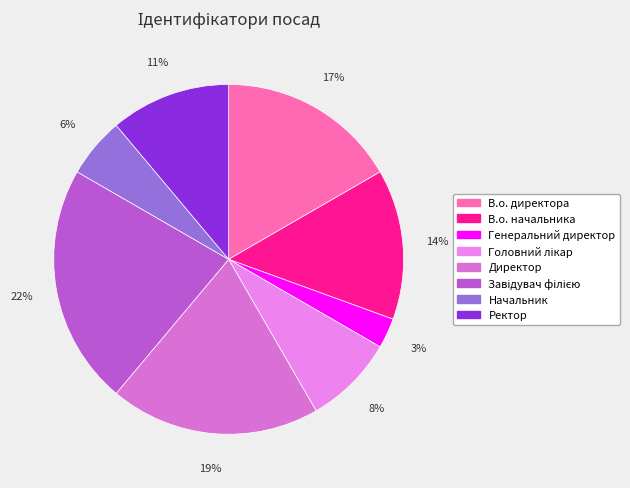

How many slices are in this pie chart?

8